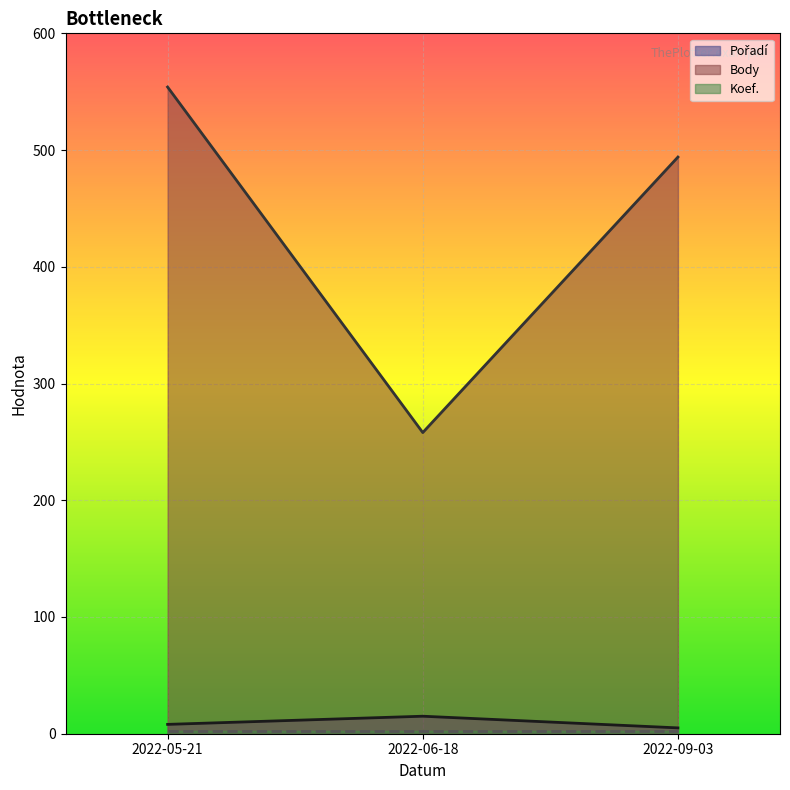

Between 2022-06-18 and 2022-09-03, which series saw the biggest shift?

Body